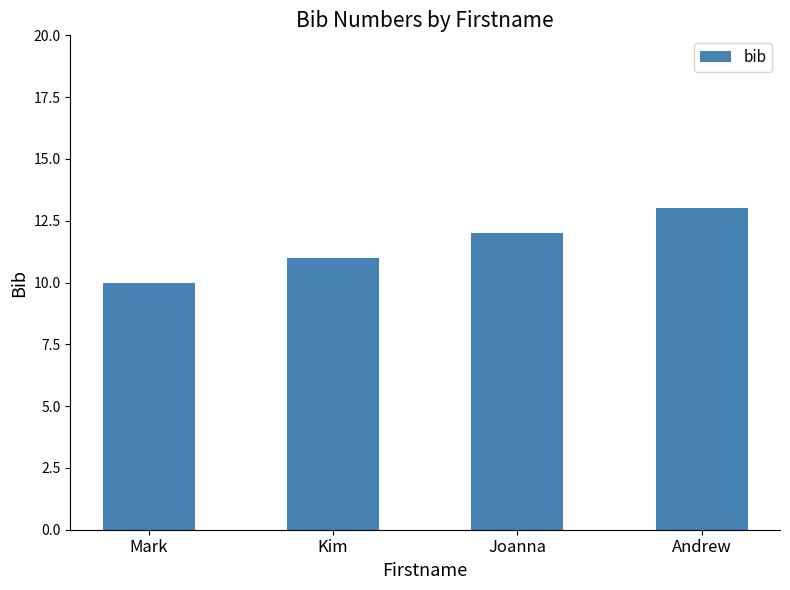

List the labels in order of value, largest first.

Andrew, Joanna, Kim, Mark